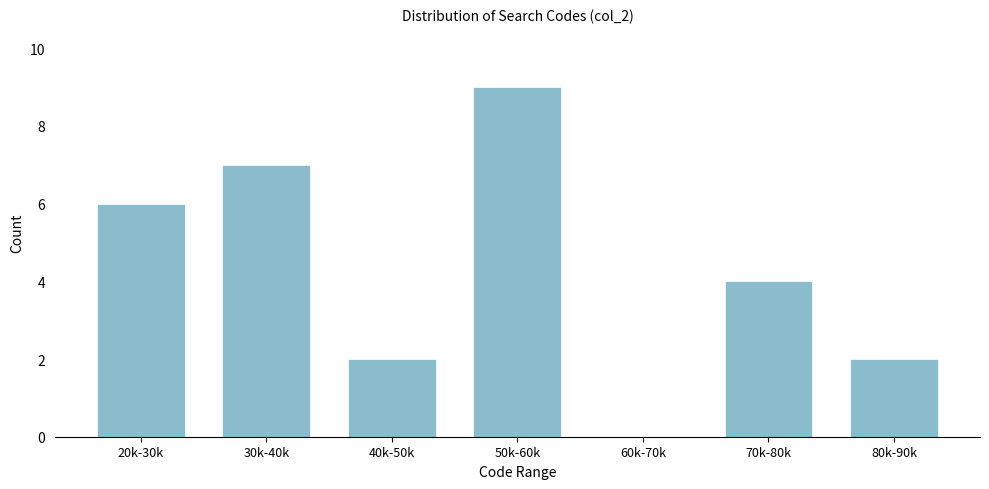

Reading right to left, transcribe all the data shown in this chart.

80k-90k=2	70k-80k=4	60k-70k=0	50k-60k=9	40k-50k=2	30k-40k=7	20k-30k=6